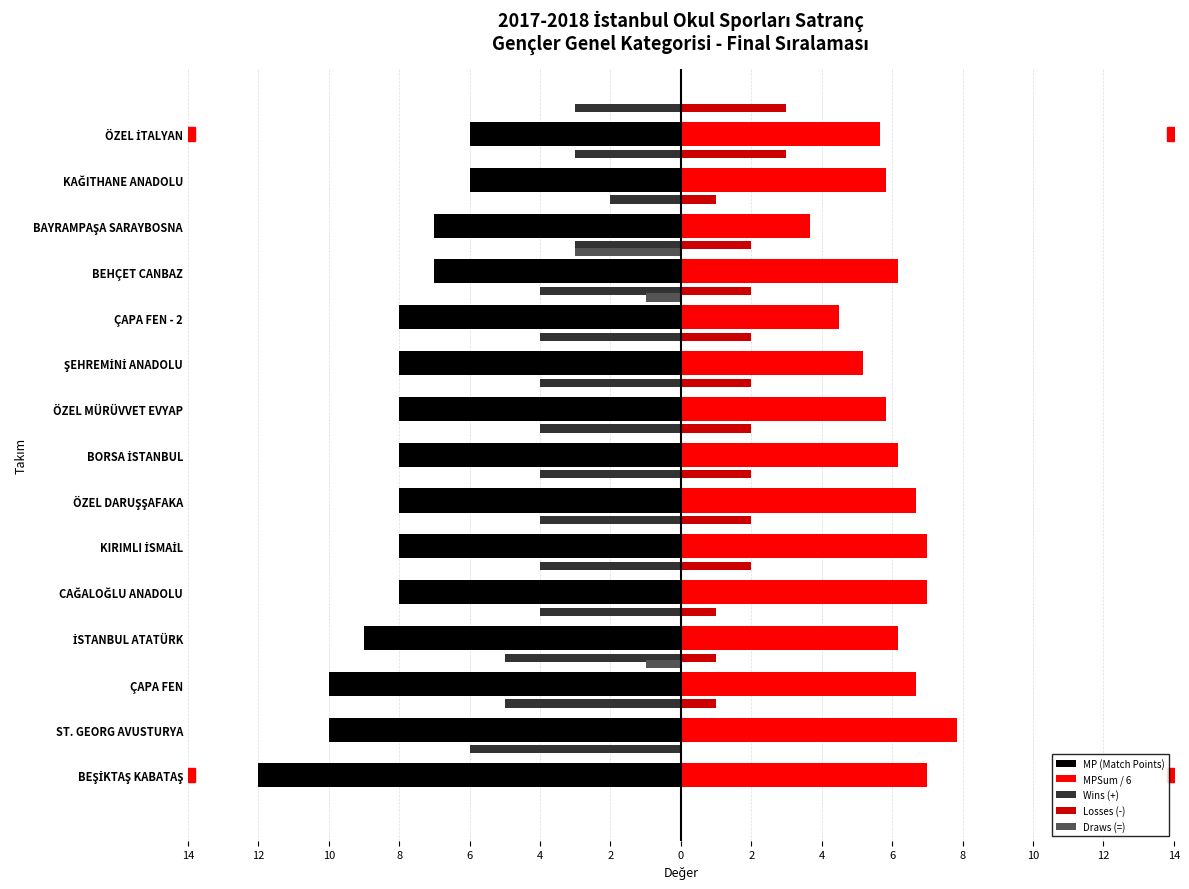

Read the Wins (+) value at CAĞALOĞLU ANADOLU.

-4.0